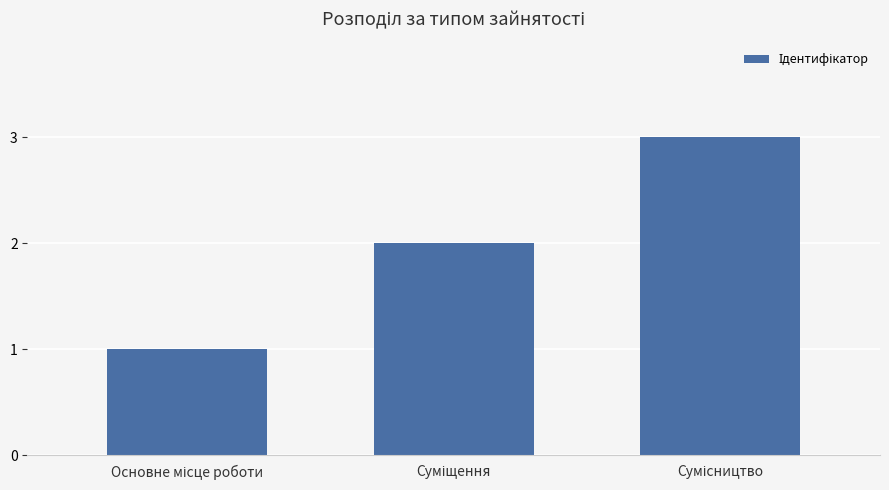

What is the greatest value displayed?

3